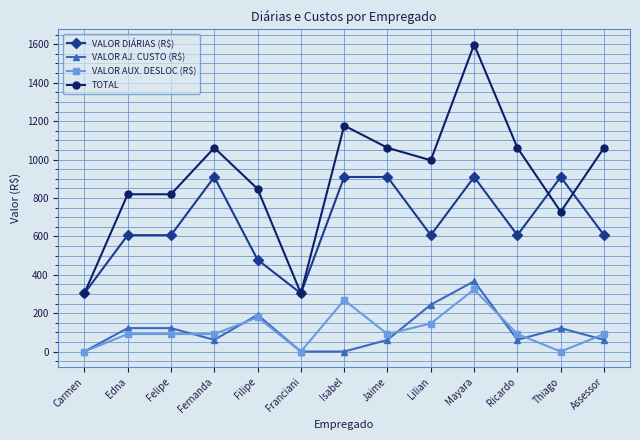

The VALOR DIÁRIAS (R$) series shows 606.0 at Assessor. True or false?

True